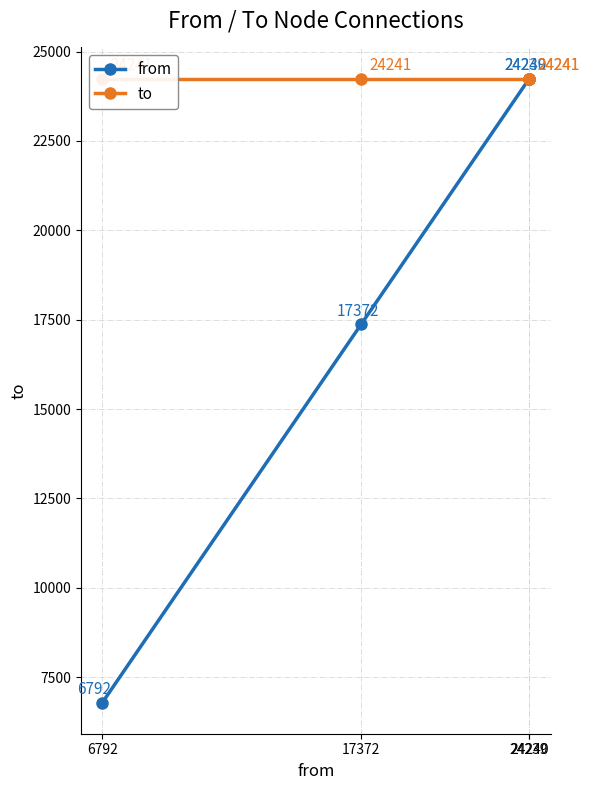

Is it true that to equals 37348 at 17372?

False